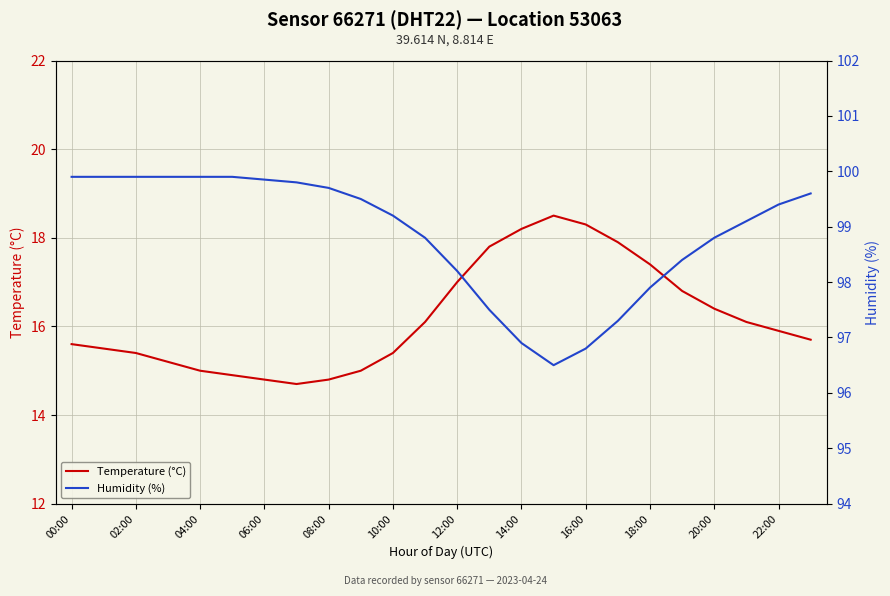

True or false: Temperature (°C) has a value of 23.7 at 18:00.

False